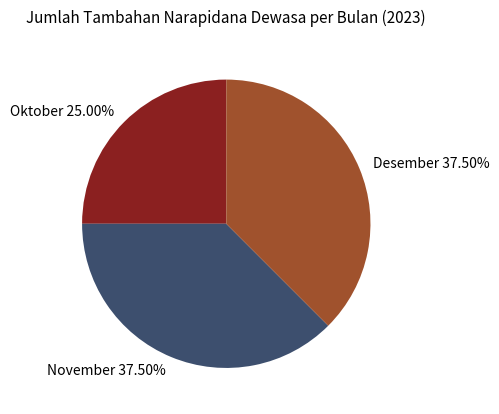

Which has a higher value, Oktober or November?

November